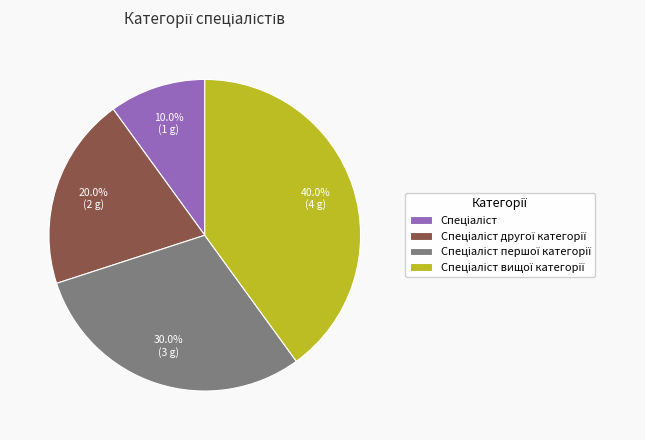

Is there a majority slice in this chart?

No